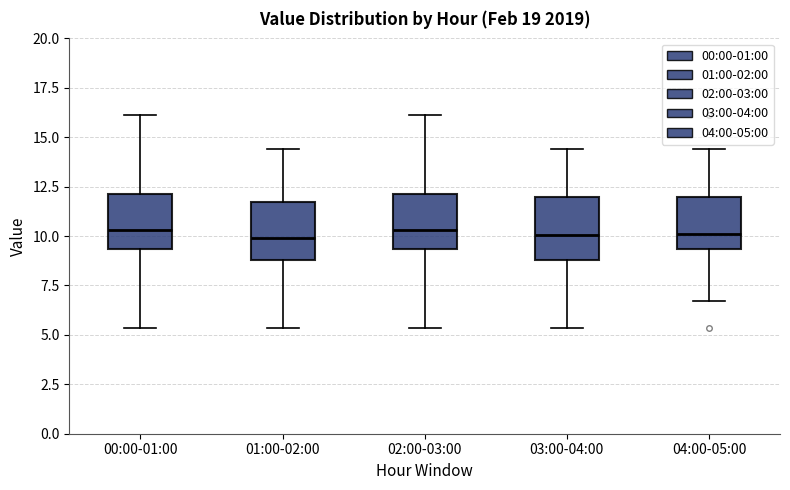

Reading left to right, transcribe this box plot: for each box, give where its median line is, the range the box spans, and where its two whiskers end, as read against the y-axis. The values are not printed on the chart, so give them approximately, as read against the axis.

00:00-01:00: median 10.5, box 9.5 to 12.0, whiskers 5.5 to 16.0
01:00-02:00: median 10.0, box 9.0 to 11.5, whiskers 5.5 to 14.5
02:00-03:00: median 10.5, box 9.5 to 12.0, whiskers 5.5 to 16.0
03:00-04:00: median 10.0, box 9.0 to 12.0, whiskers 5.5 to 14.5
04:00-05:00: median 10.0, box 9.5 to 12.0, whiskers 6.5 to 14.5